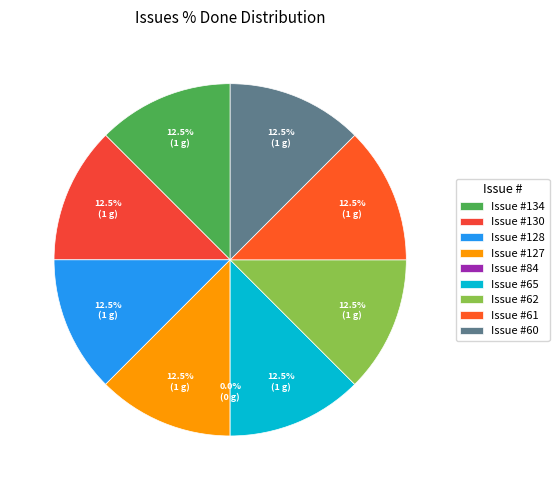

What percentage do 130 and 128 together represent?

25.0%